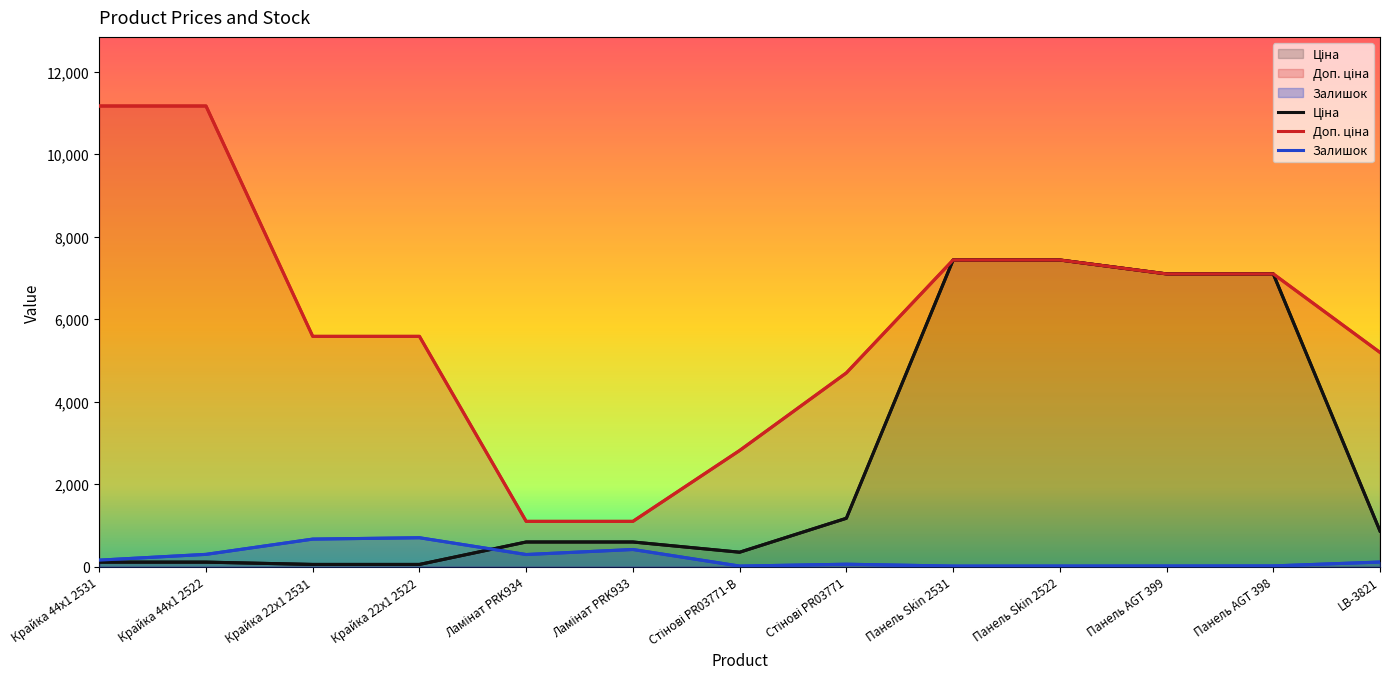

Where does the Доп. ціна series first go above 5585?

Крайка 44x1 2531